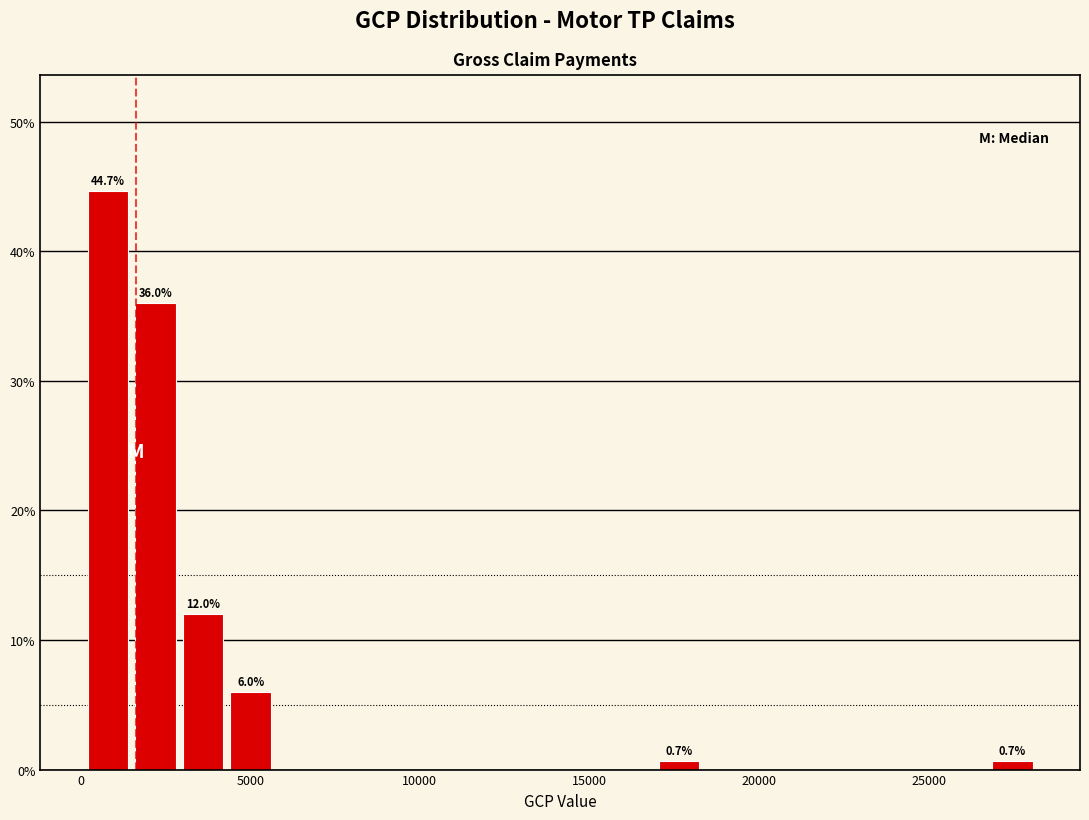

Around what value on the x-axis is the tallest bar? Give the approximate position of its centre, as read against the axis.

1000